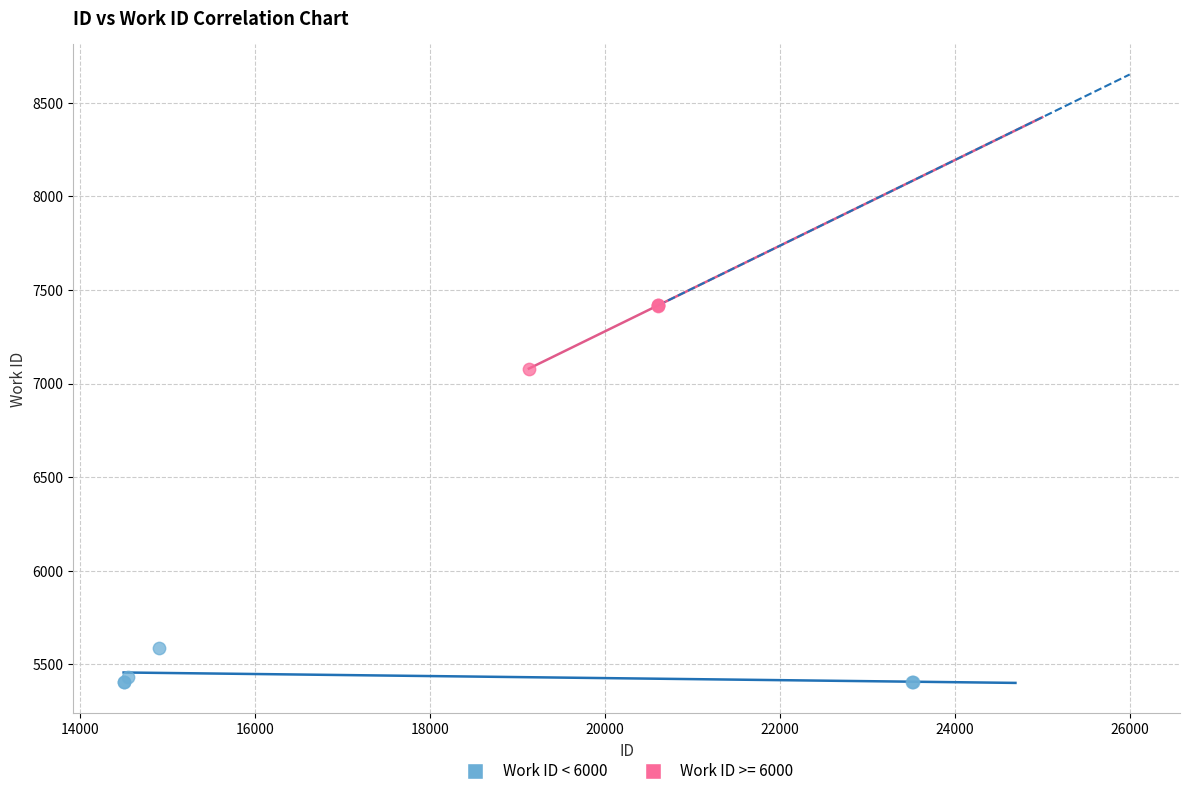

Which series reaches the minimum Y coordinate?

Work ID < 6000